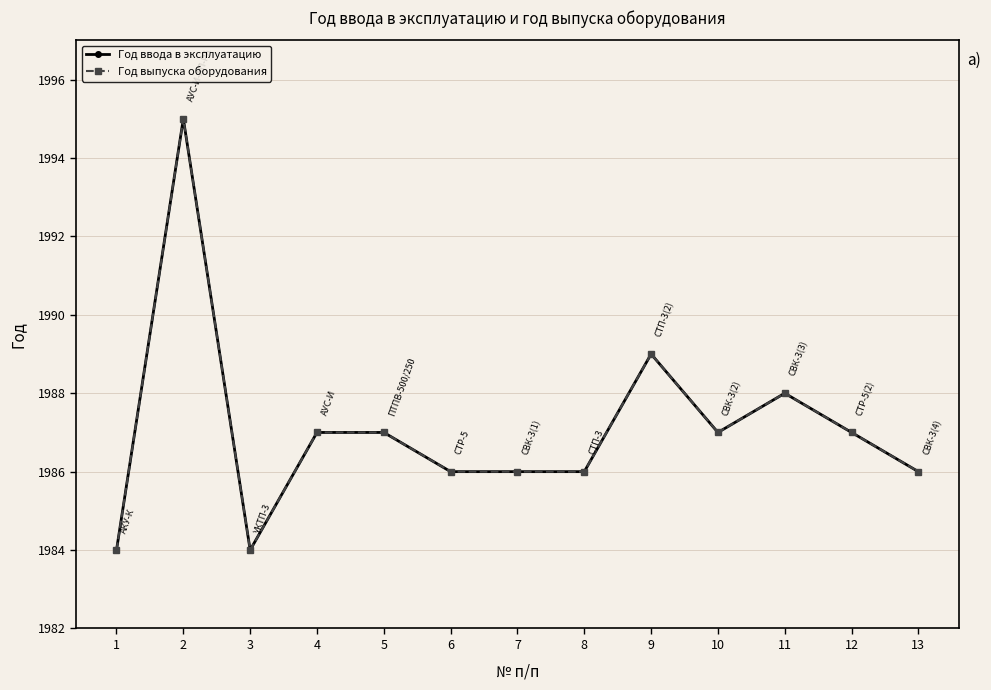

Reading right to left, list all the values displayed in this chart.

Год ввода в эксплуатацию: 13=1986	12=1987	11=1988	10=1987	9=1989	8=1986	7=1986	6=1986	5=1987	4=1987	3=1984	2=1995	1=1984
Год выпуска оборудования: 13=1986	12=1987	11=1988	10=1987	9=1989	8=1986	7=1986	6=1986	5=1987	4=1987	3=1984	2=1995	1=1984